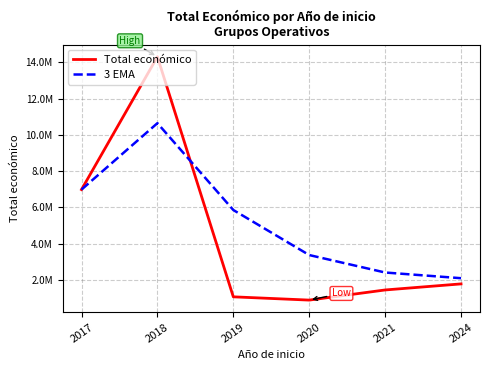

What are all the series names shown in the legend?

Total económico, 3 EMA